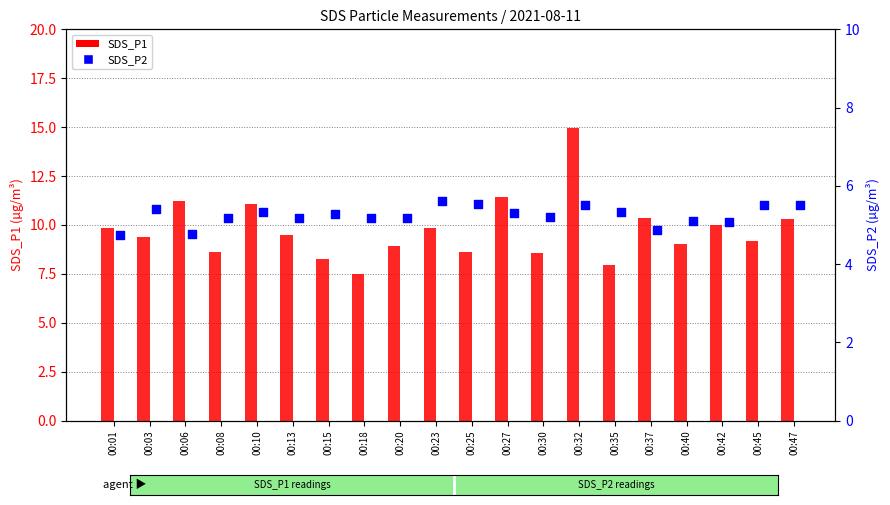

Is the value of SDS_P2 at 00:06 greater than the value of SDS_P1 at 00:13?

No